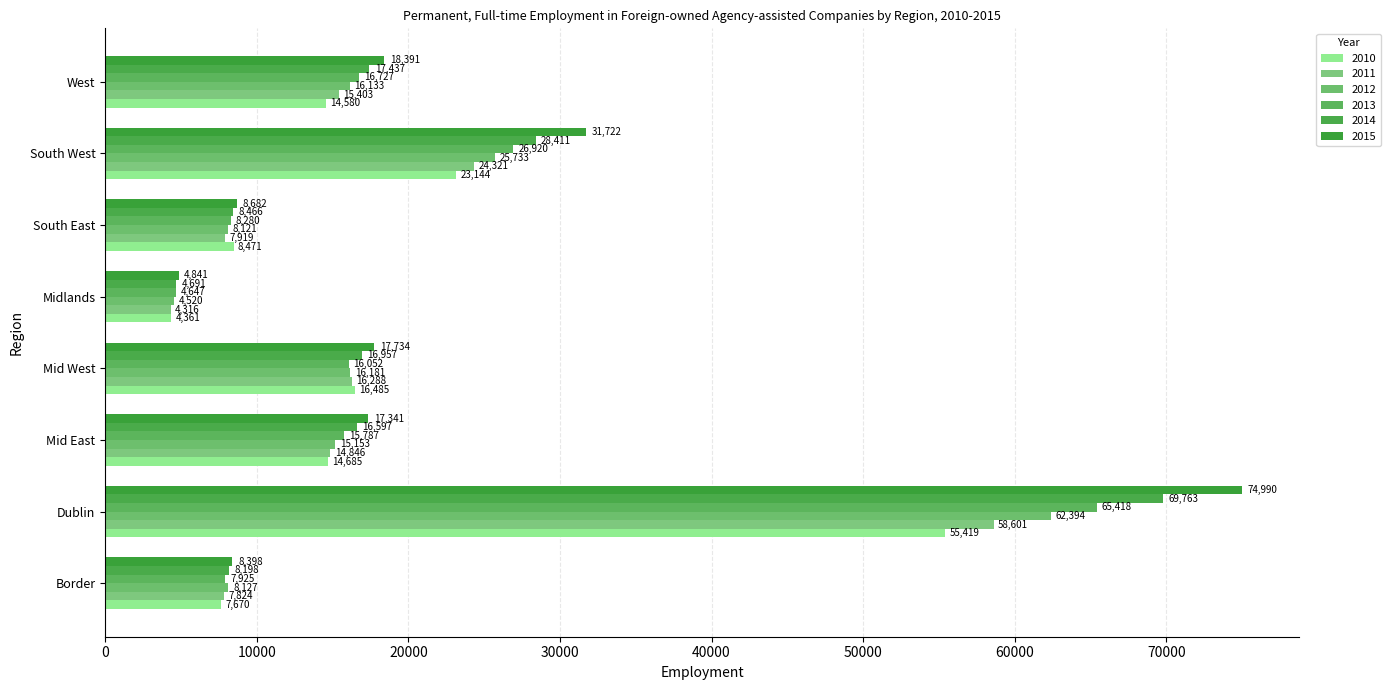

At which category is the sum across all series the highest?

Dublin